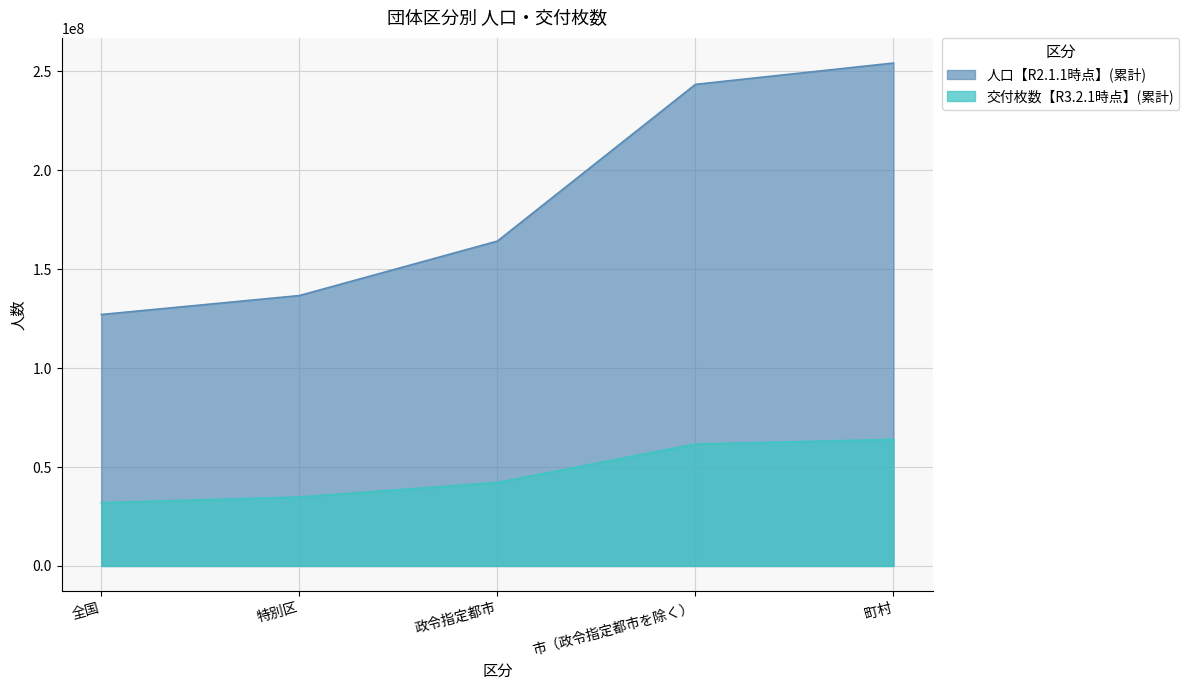

What is the spread (max minus min) of values at 町村?

190315012